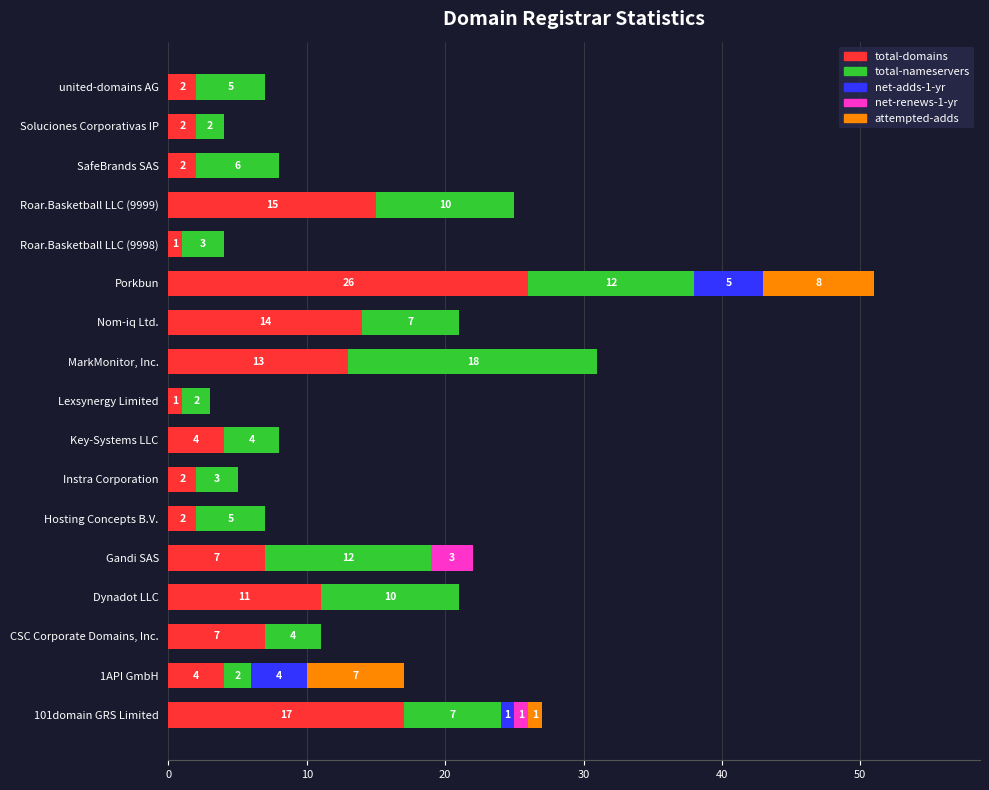

What is the highest value of the total-domains series?

26